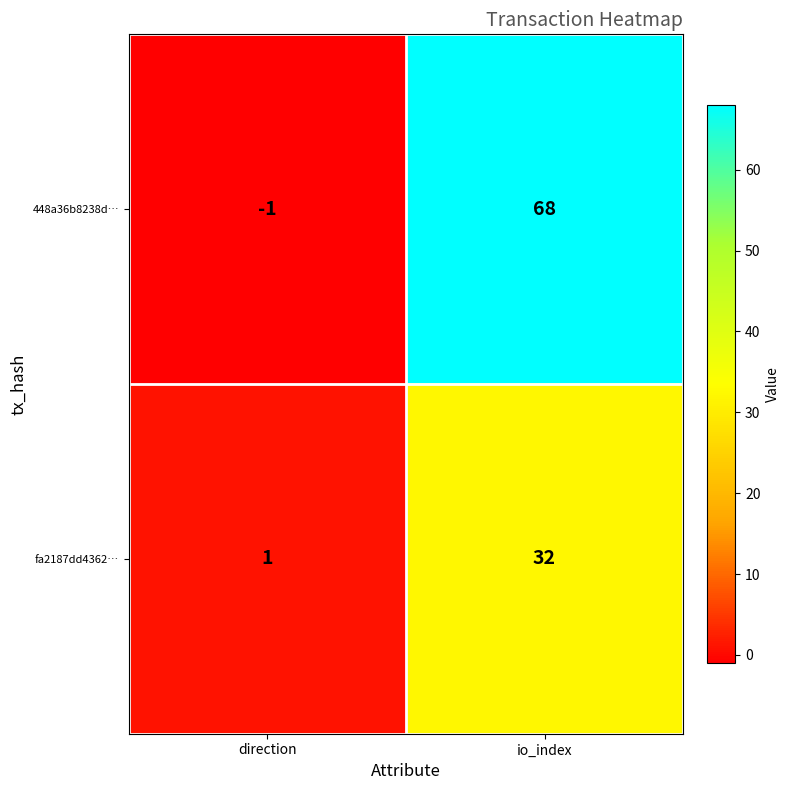

What is the sum of the fa2187dd4362… values at io_index and direction?

33